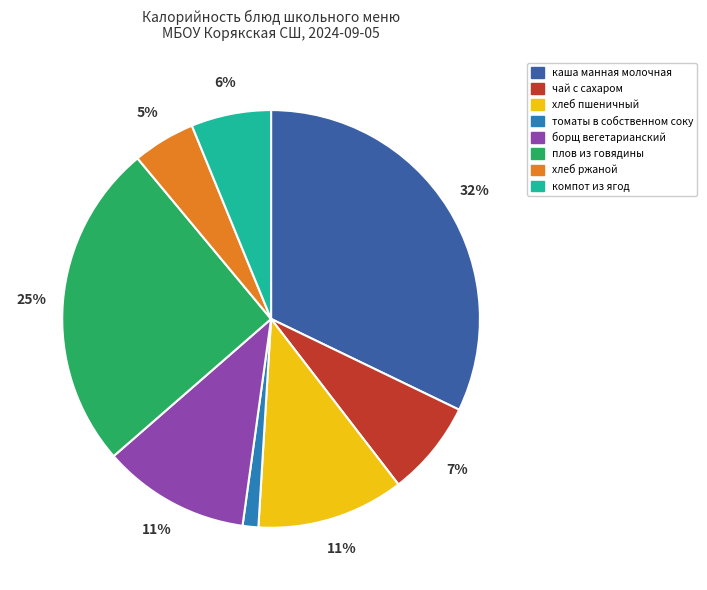

How many slices are in this pie chart?

8